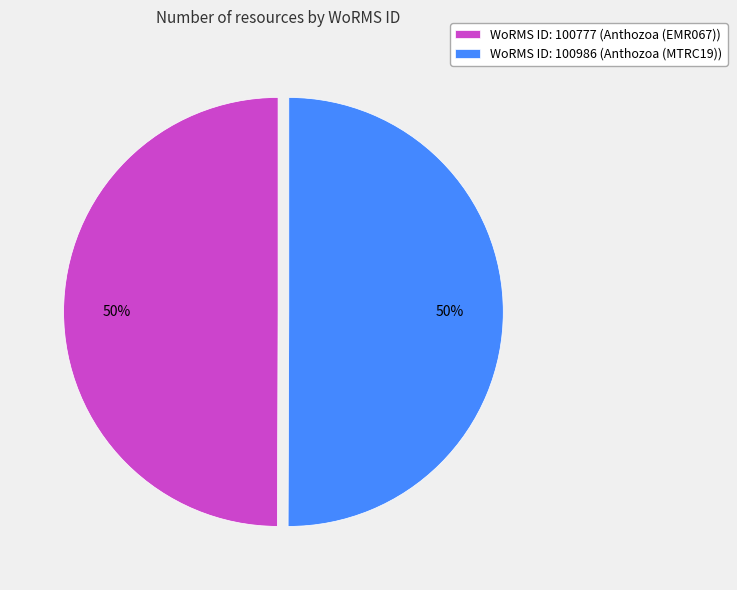

The WoRMS ID: 100777 (Anthozoa (EMR067)) slice represents 50% of the pie. True or false?

True